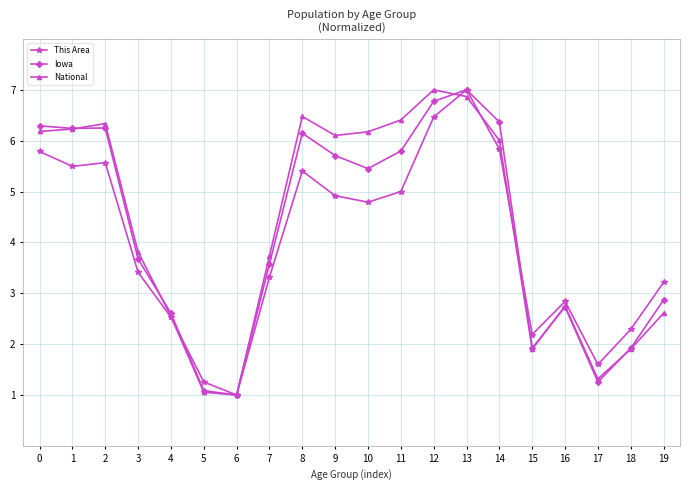

What is the minimum value shown in the chart?

1.0